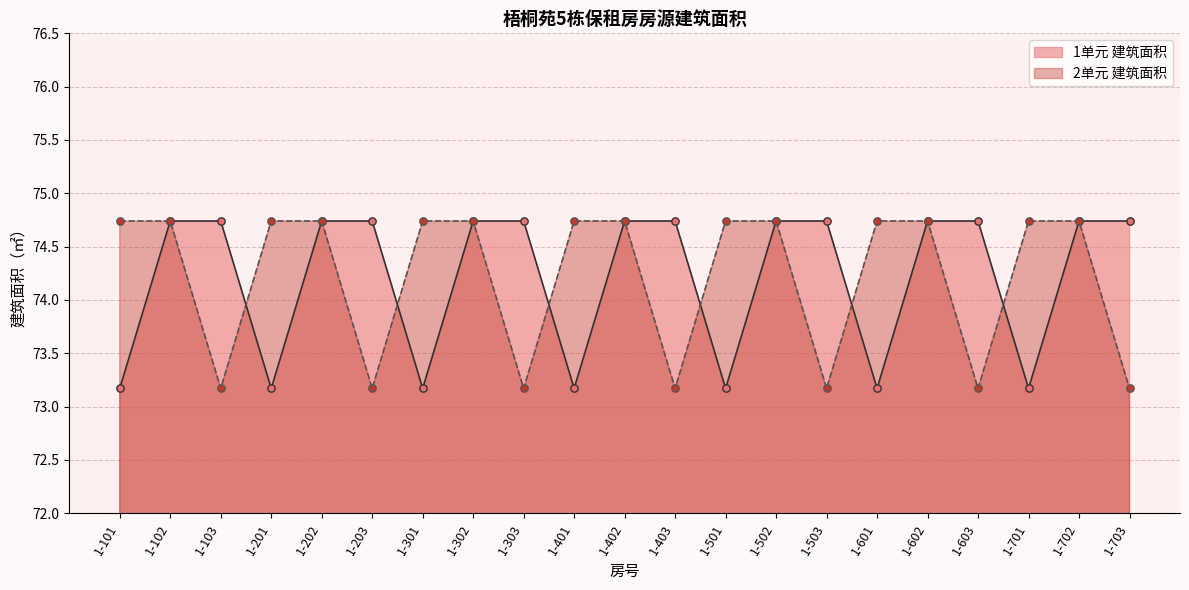

Which series has the largest Y range (max minus min)?

1单元 建筑面积